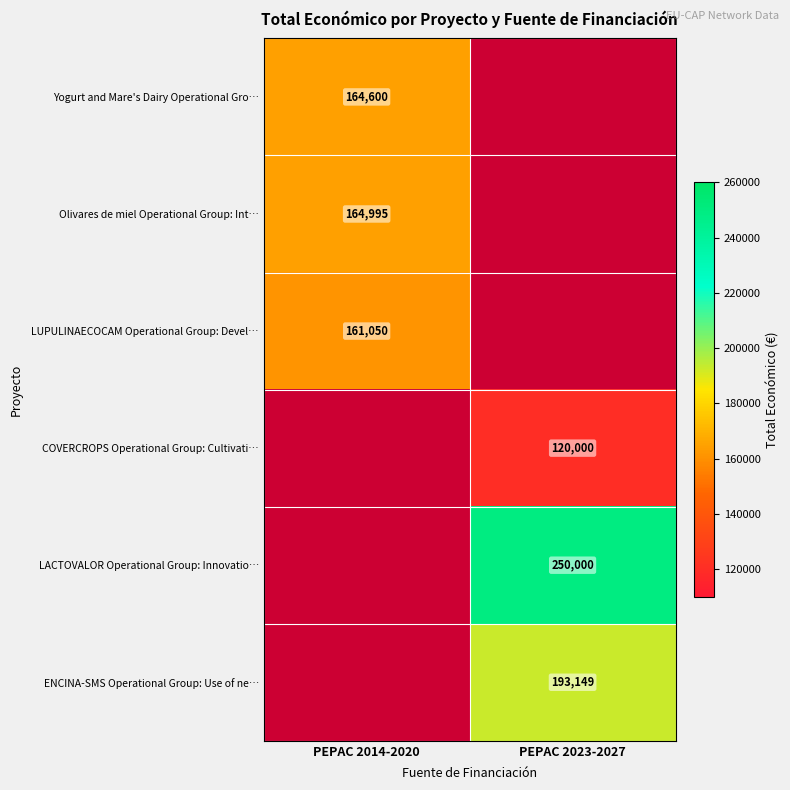

Which label corresponds to the largest value in the chart?

PEPAC 2023-2027